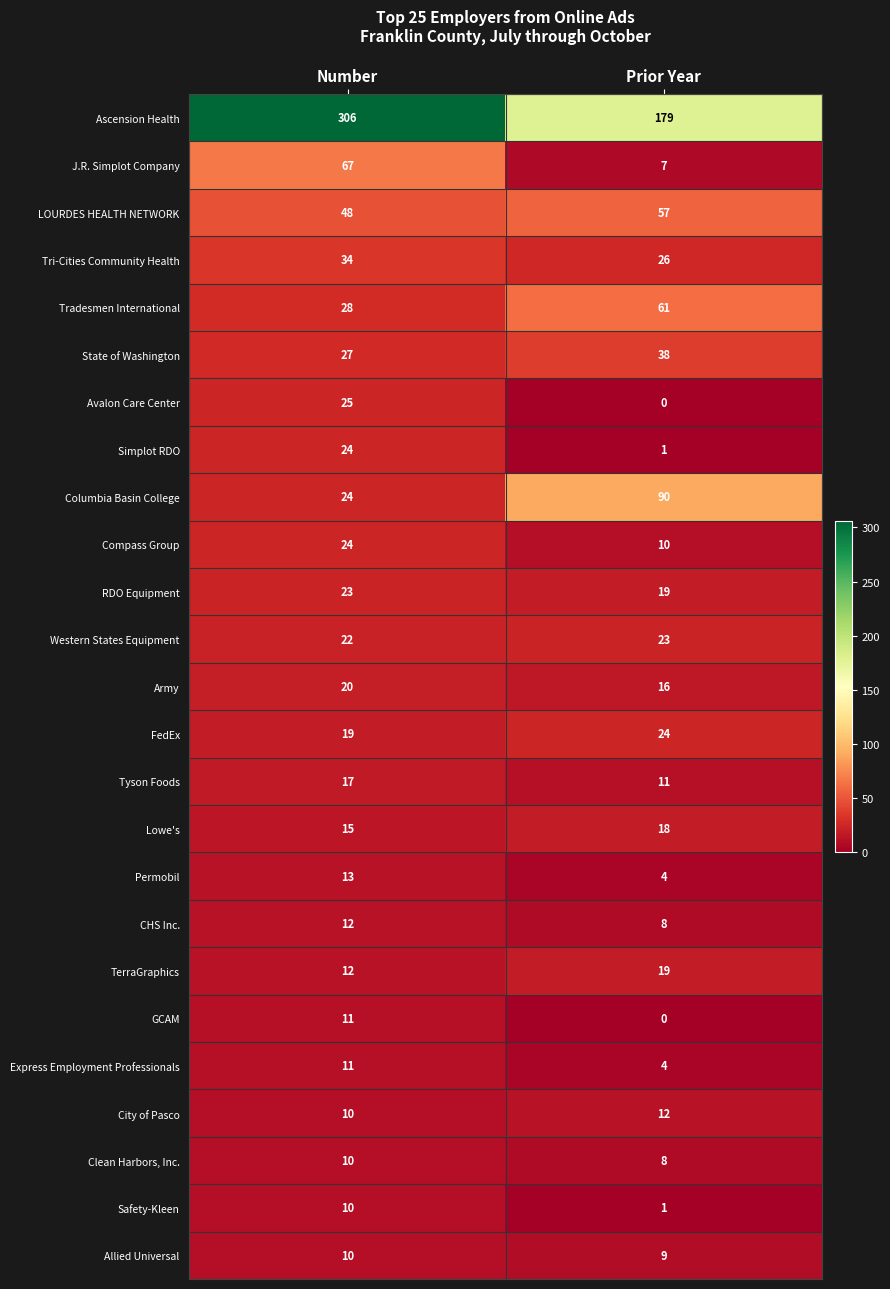

Where is State of Washington nearest to the value 32?

Number